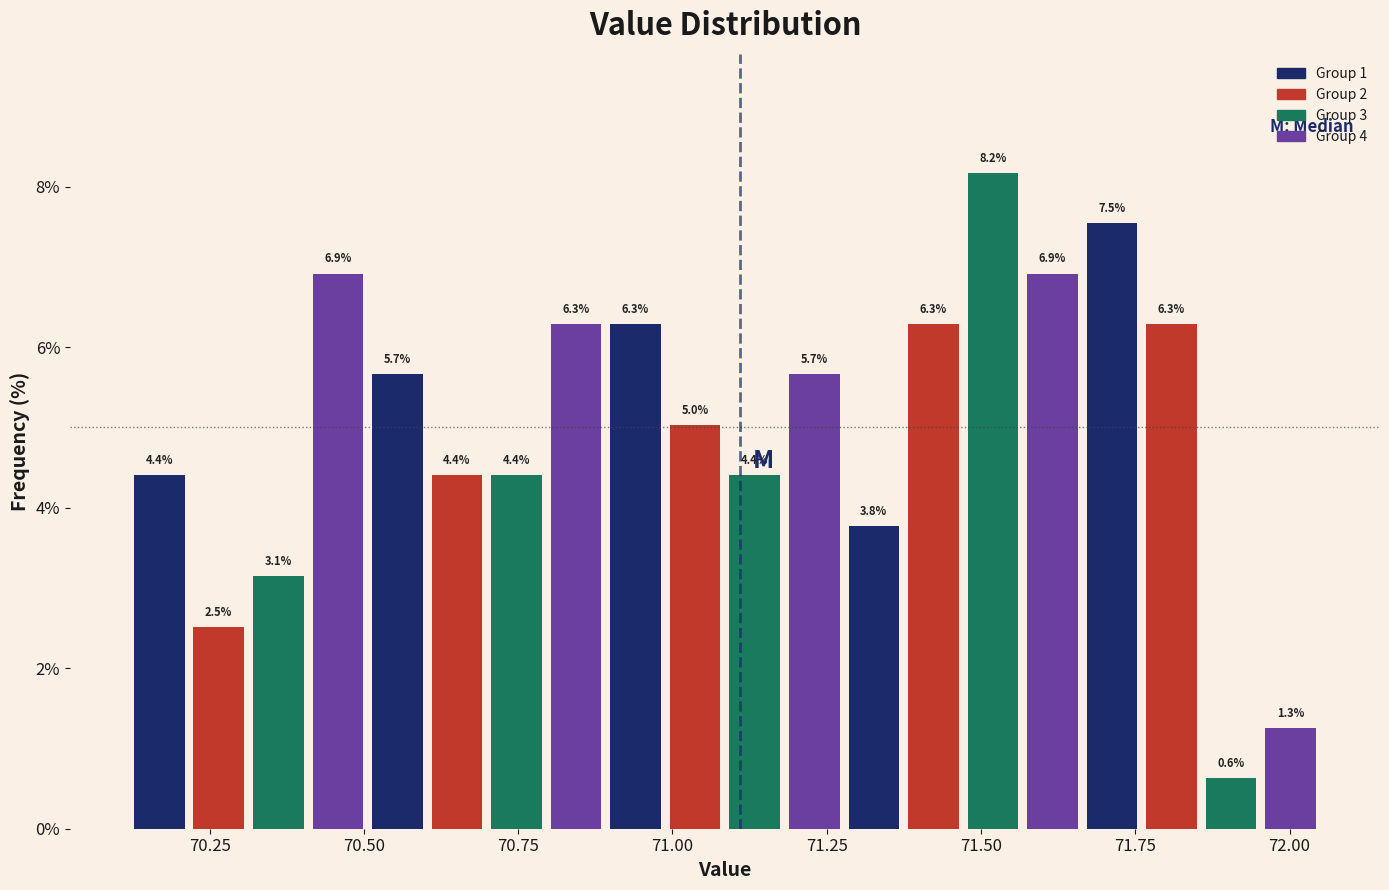

Read against the x-axis, roughly where is the centre of the tallest bar?

71.50